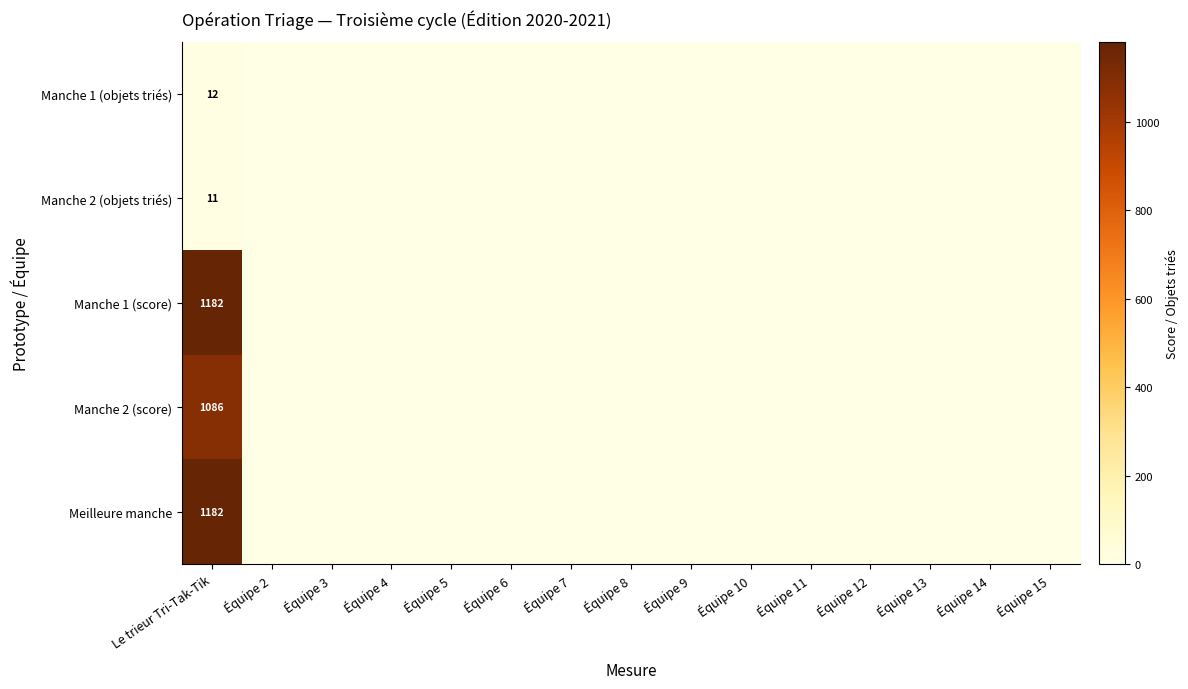

At which label is Meilleure manche closest to 591?

Le trieur Tri-Tak-Tik